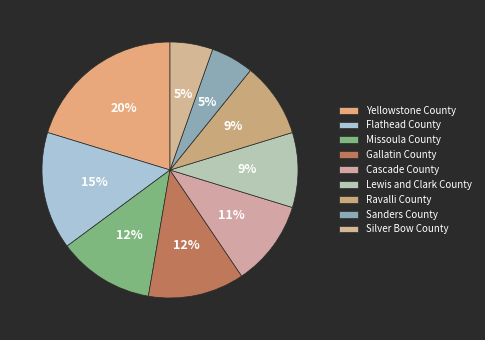

To the nearest percent, what is the combined percentage of Yellowstone County and Sanders County?

26%